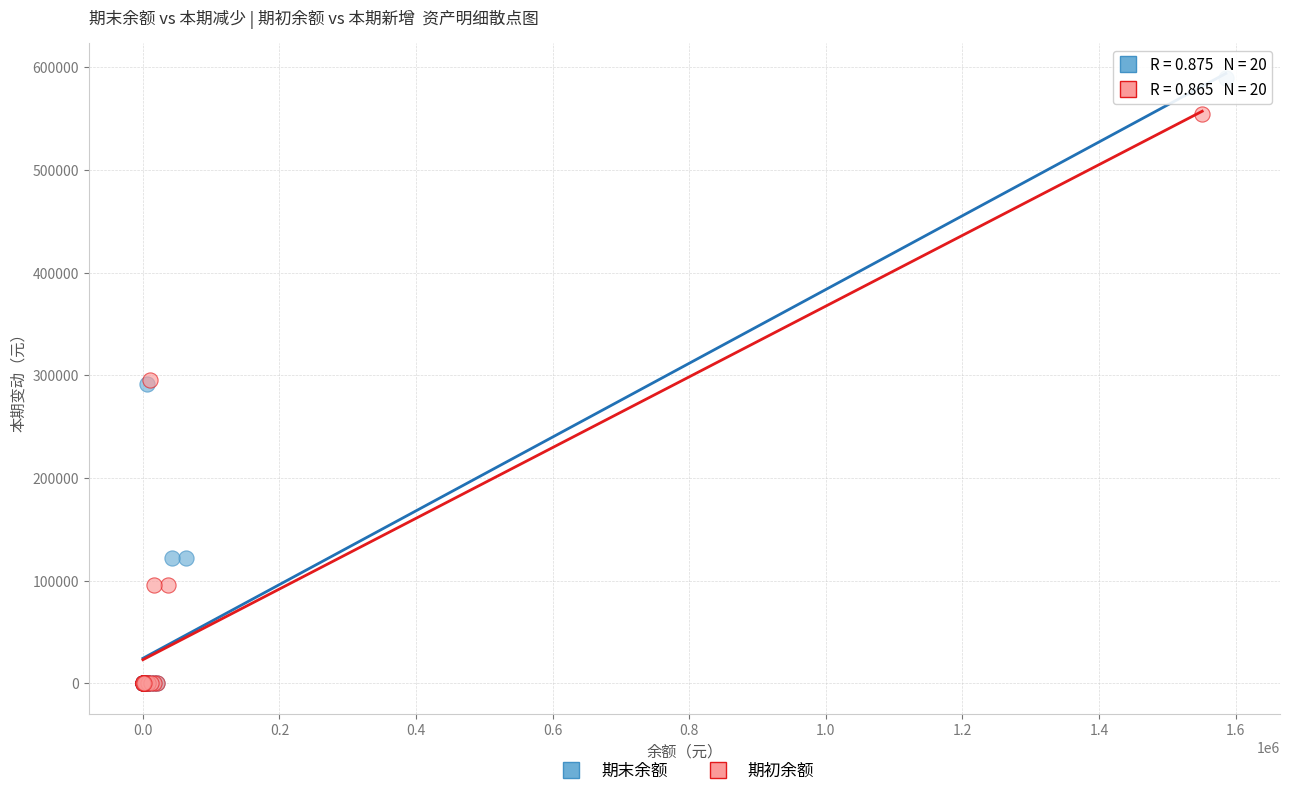

Which series has the widest spread of Y values?

期末余额